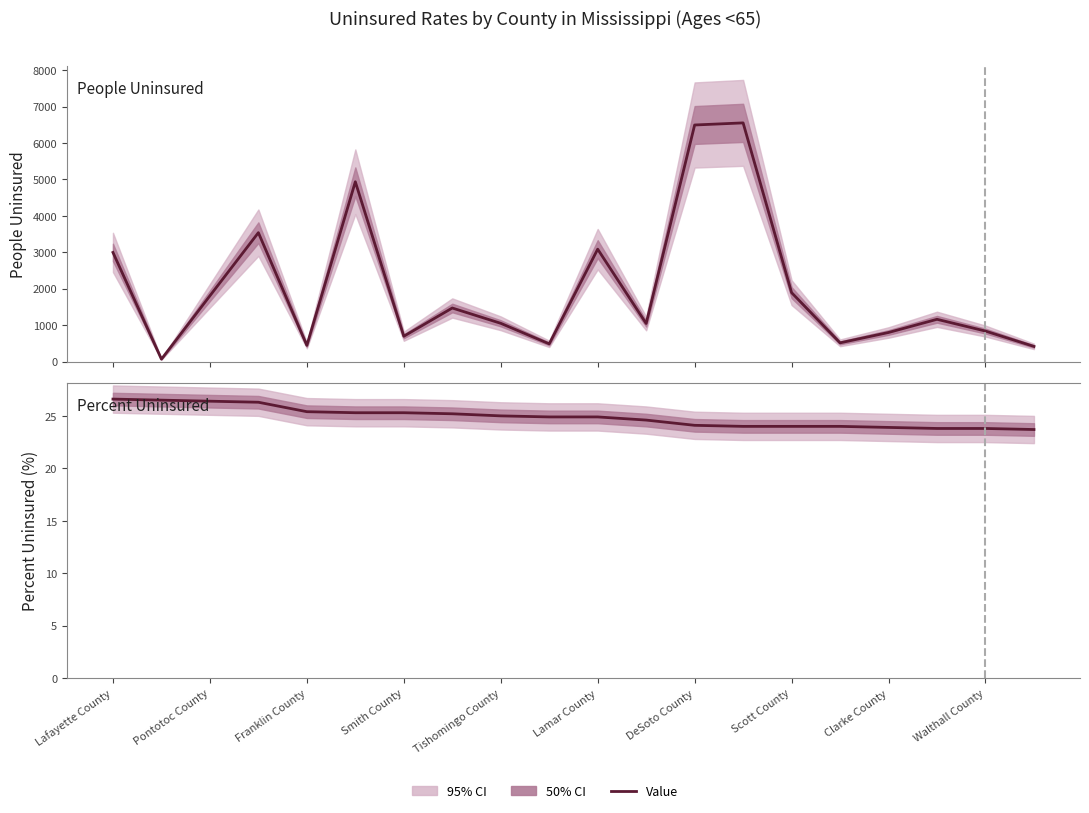

What is the approximate value of Percent Uninsured at DeSoto County?

24.1